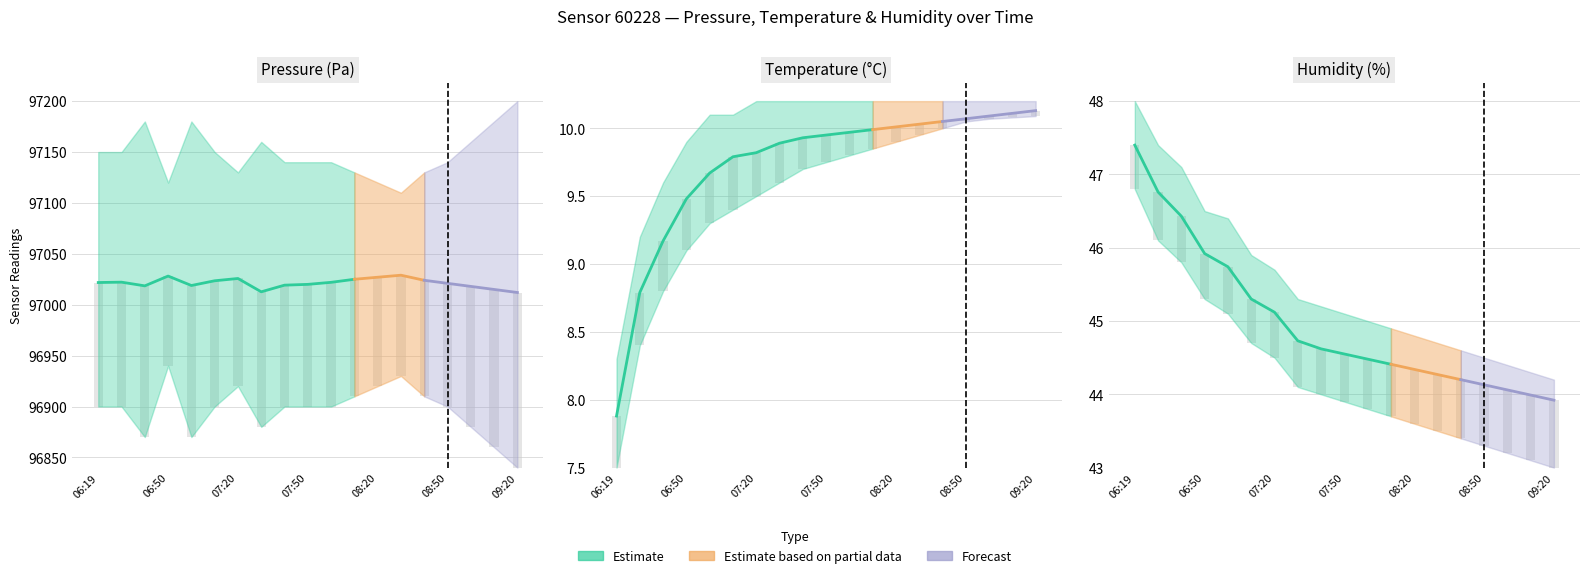

Read the pressure value at 07:20.

97025.8